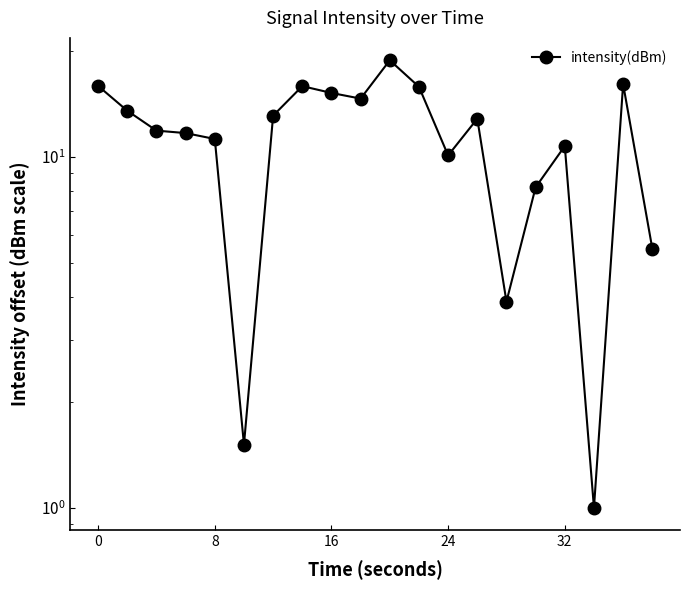

The value at 9 is 9.1. True or false?

False